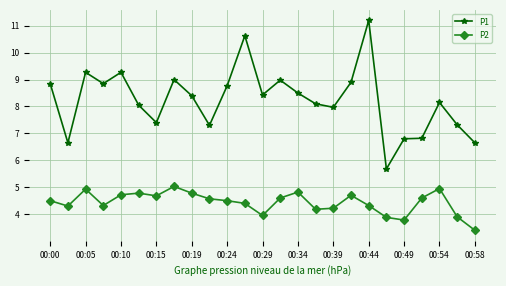

Which series has the largest total across all categories?

P1